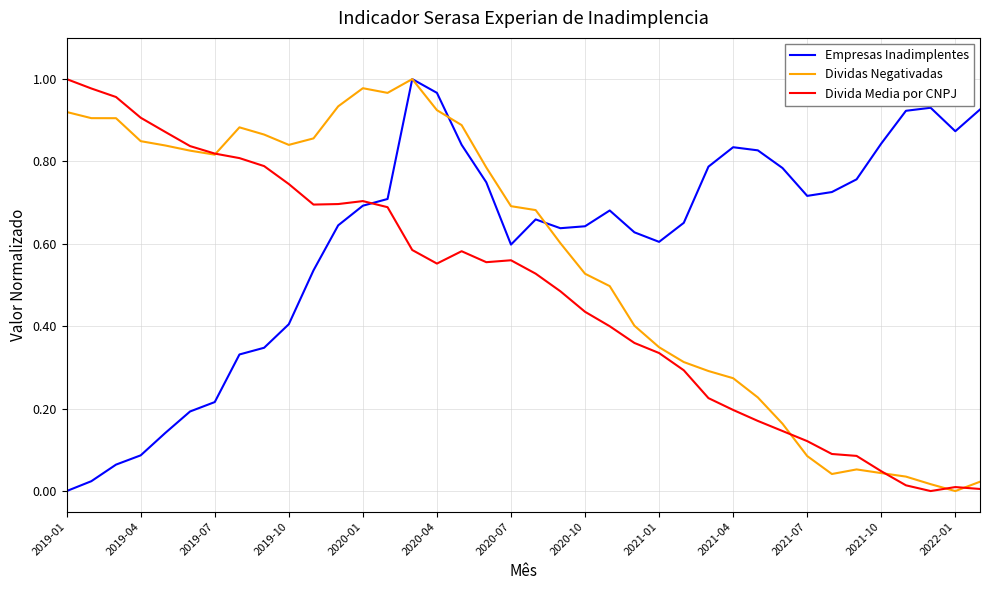

What are all the series names shown in the legend?

Empresas Inadimplentes, Dividas Negativadas, Divida Media por CNPJ